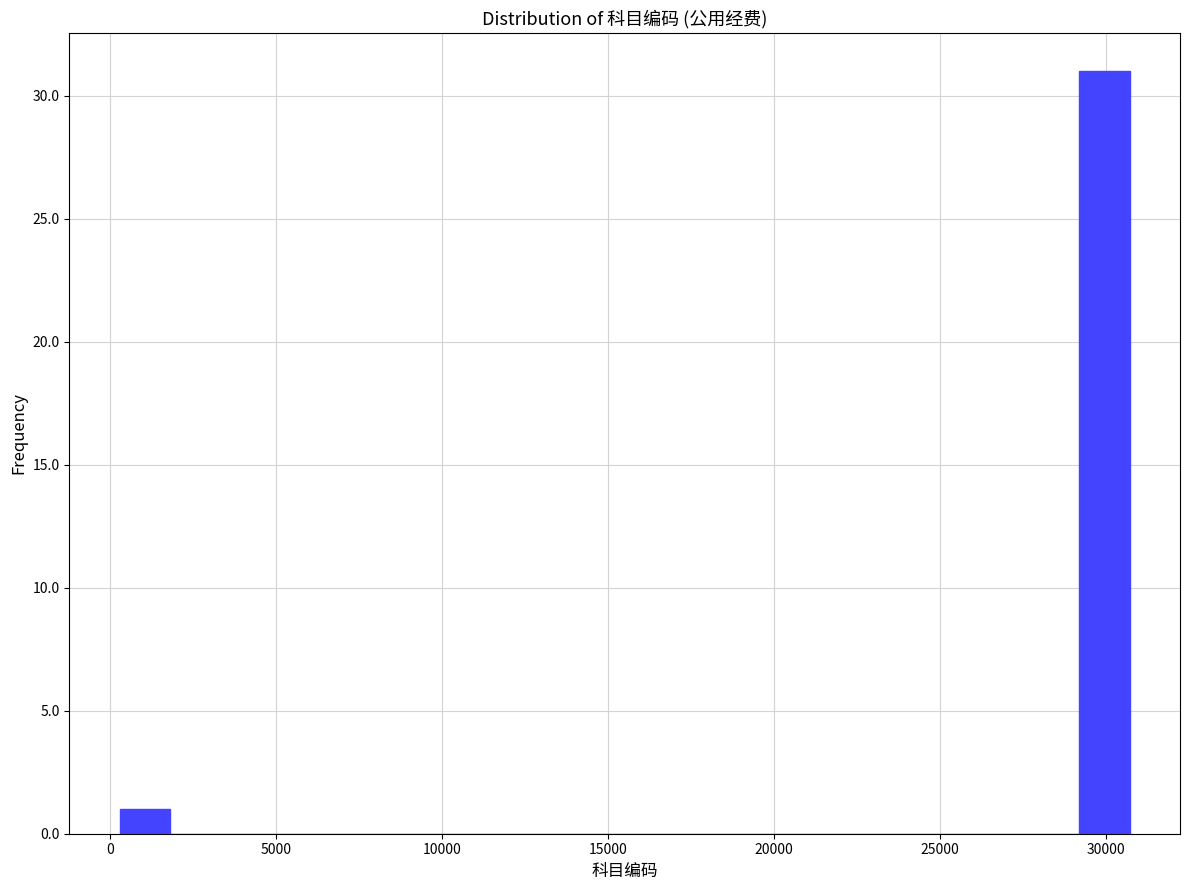

Read against the x-axis, roughly where is the centre of the tallest bar?

30000